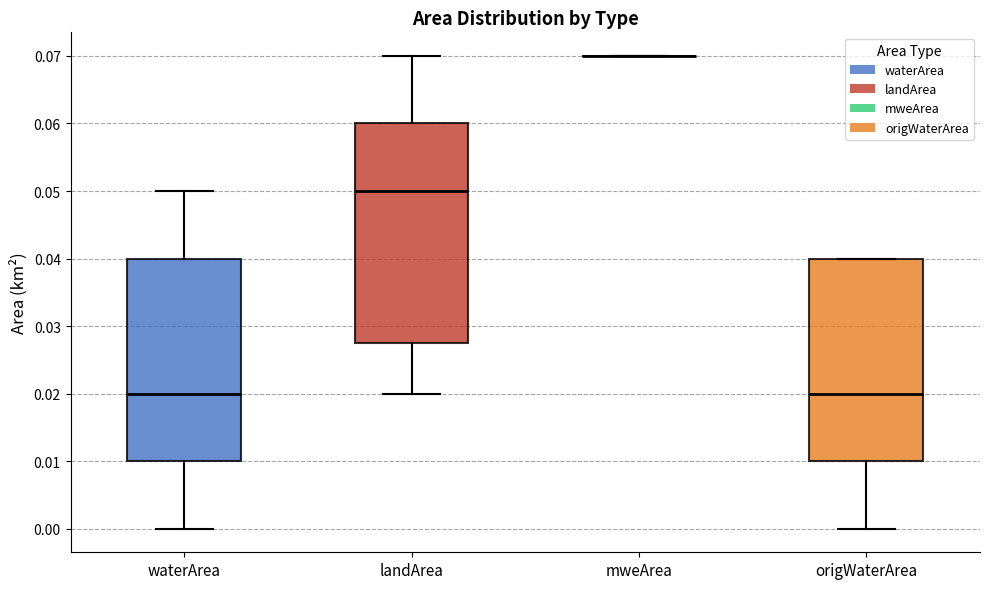

Reading left to right, read every box against the y-axis: the position of its median line, the range the box covers, and the ends of its whiskers. The values are not printed on the chart, so give them approximately, as read against the axis.

waterArea: median 0.020, box 0.010 to 0.040, whiskers 0.000 to 0.050
landArea: median 0.050, box 0.028 to 0.060, whiskers 0.020 to 0.070
mweArea: box collapsed to a line at 0.070, whiskers 0.070 to 0.070
origWaterArea: median 0.020, box 0.010 to 0.040, whiskers 0.000 to 0.040